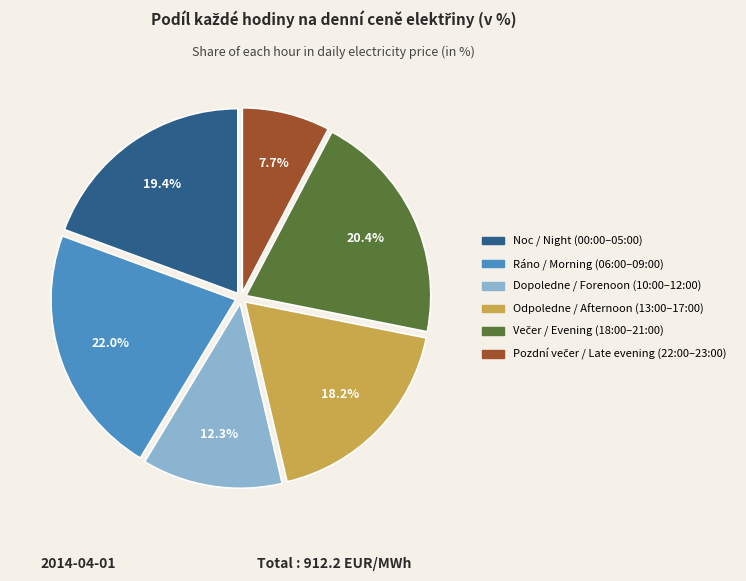

Does any single category account for the majority?

No